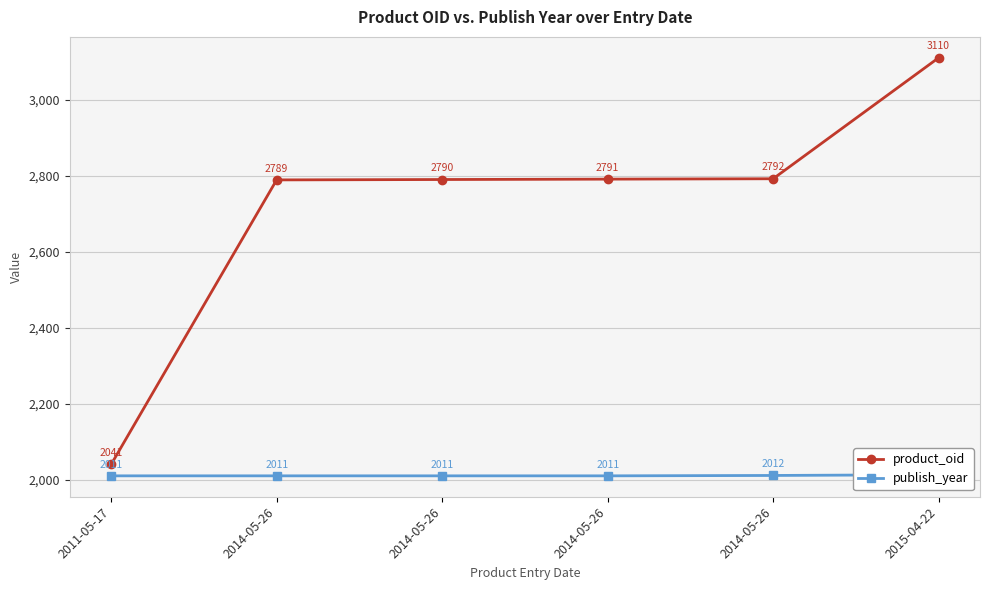

Where does the product_oid series first go above 2791?

2014-05-26